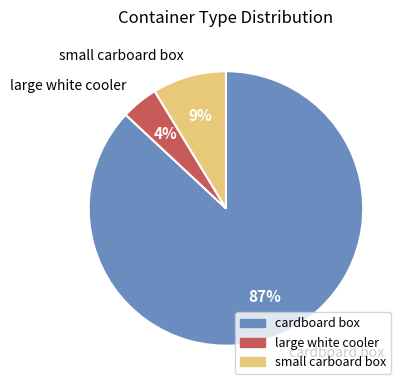

To the nearest percent, what is the combined percentage of small carboard box and cardboard box?

96%